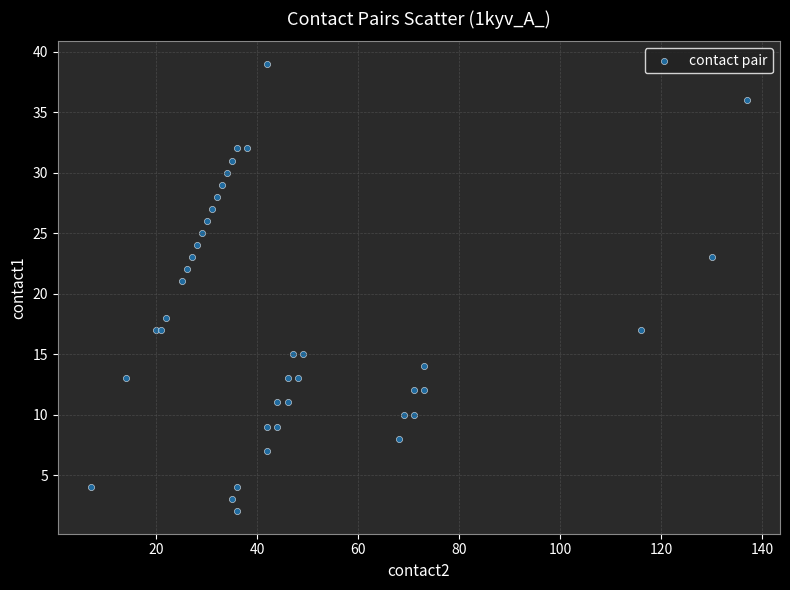

What Y value in the scatter plot is closest to 20?

21